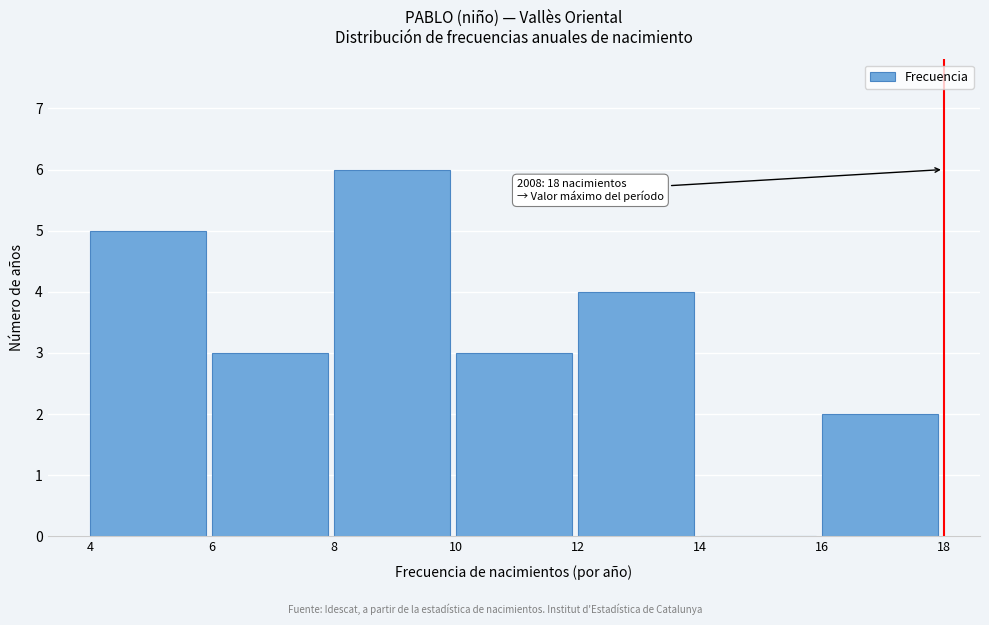

Over which range of the x-axis is the bar tallest?

8 to 10